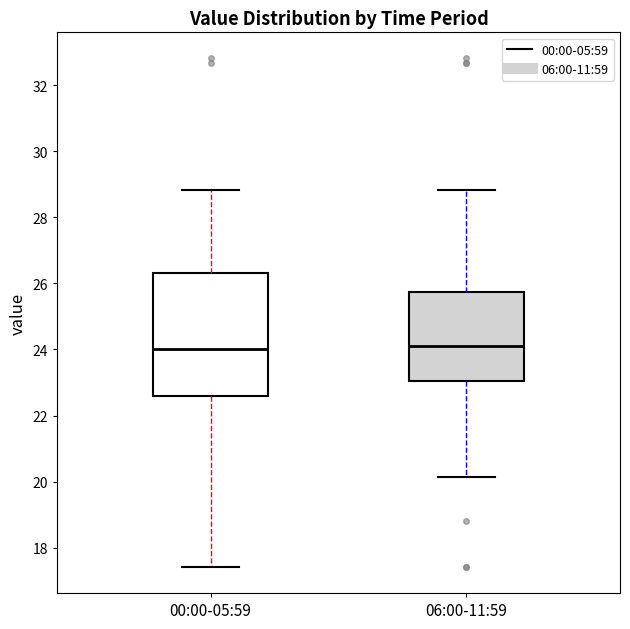

Reading left to right, transcribe this box plot: for each box, give where its median line is, the range the box spans, and where its two whiskers end, as read against the y-axis. The values are not printed on the chart, so give them approximately, as read against the axis.

00:00-05:59: median 24.0, box 22.6 to 26.4, whiskers 17.4 to 28.8
06:00-11:59: median 24.2, box 23.0 to 25.8, whiskers 20.2 to 28.8